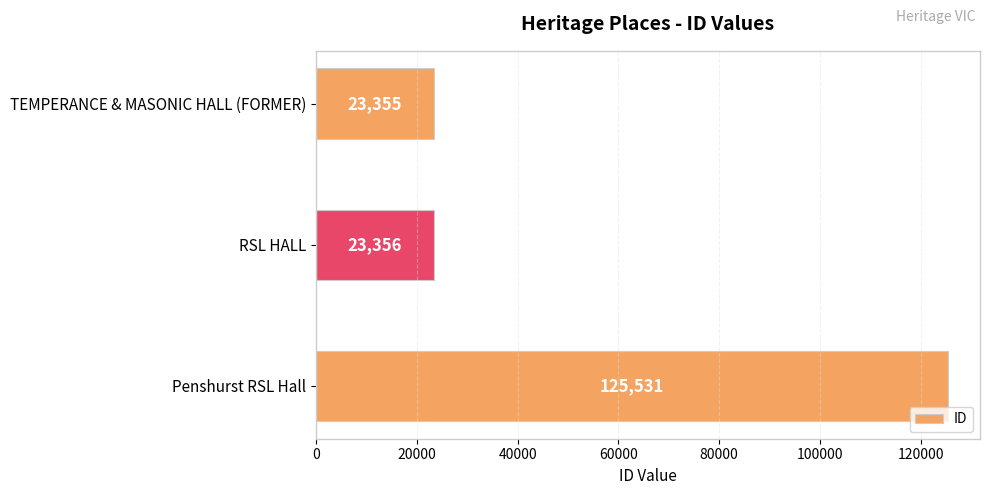

Reading bottom to top, what are all the values shown in this chart?

Penshurst RSL Hall=125531	RSL HALL=23356	TEMPERANCE & MASONIC HALL (FORMER)=23355